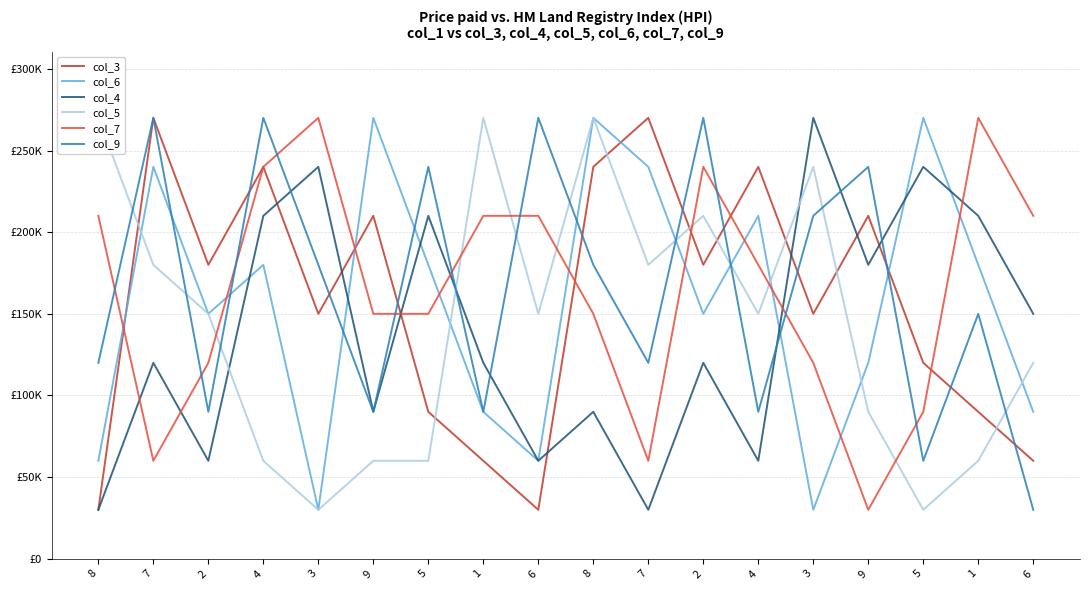

The value of col_4 at 3 is 450352. True or false?

False